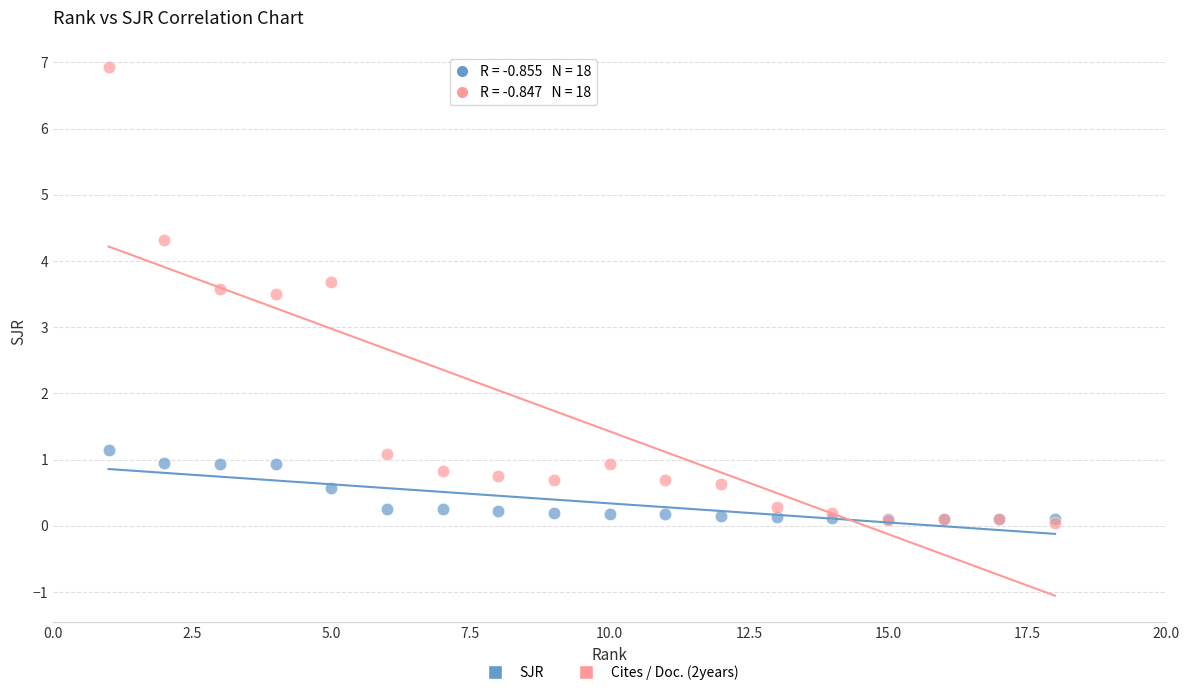

What are all the series names shown in the legend?

SJR, Cites / Doc. (2years)